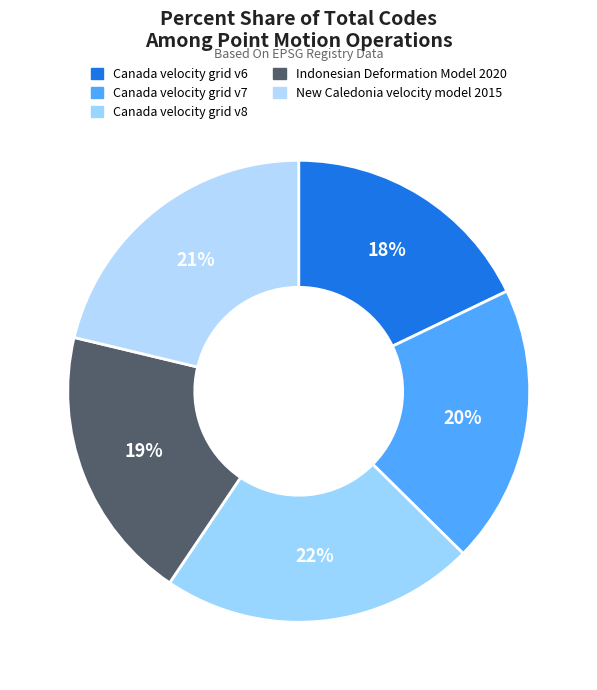

How many segments does this pie chart have?

5